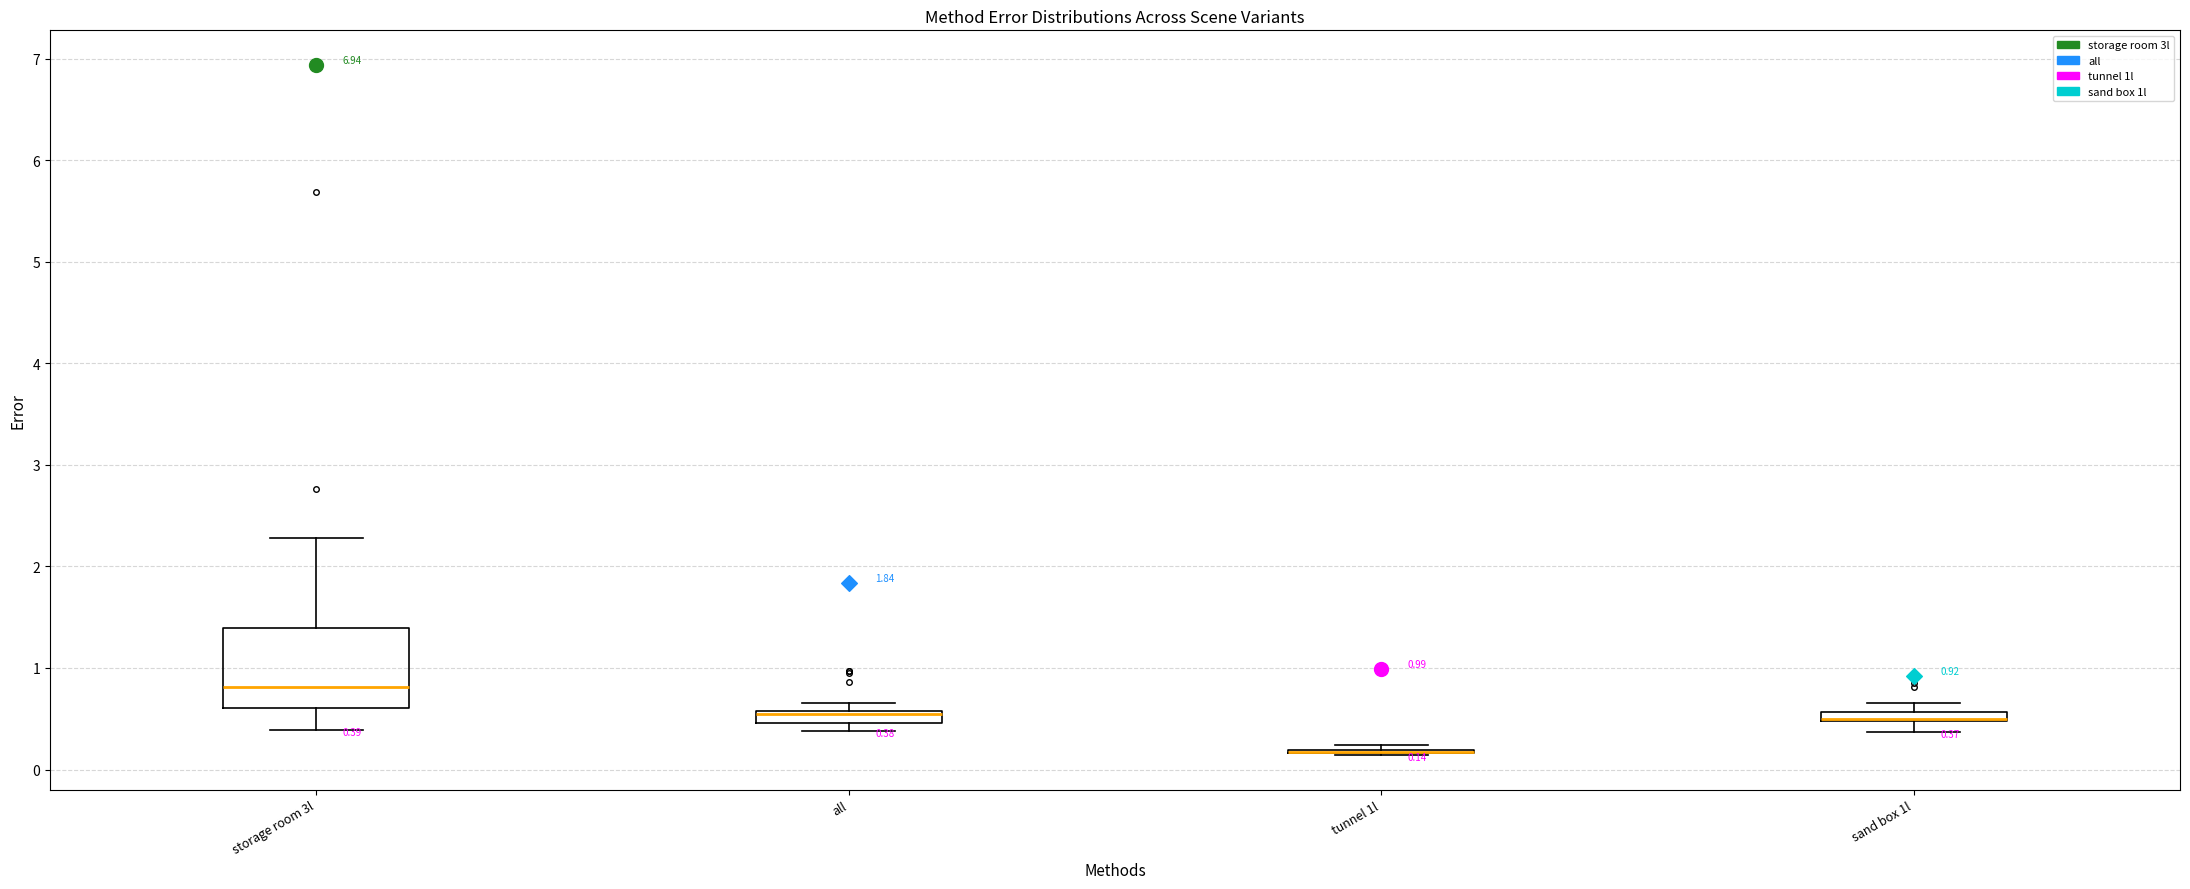

Which box is the tallest, from its lower edge to its upper edge?

storage room 3l